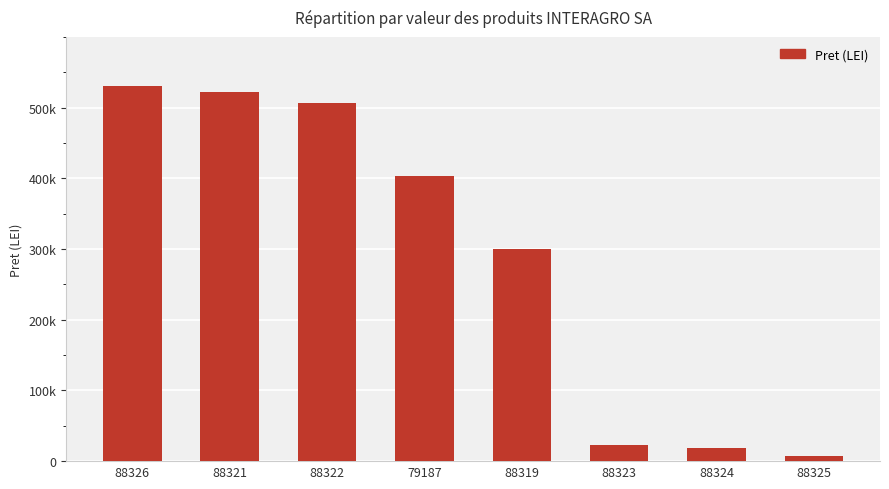

What position from the left is 88324?

7